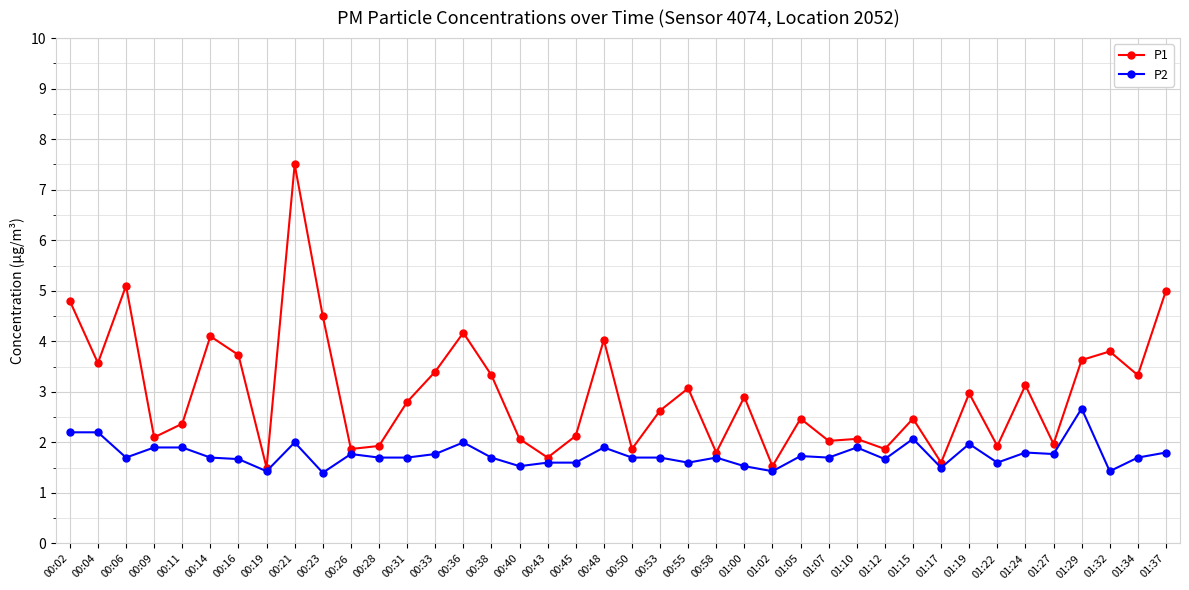

True or false: P2 has a value of 2.4 at 00:16.

False